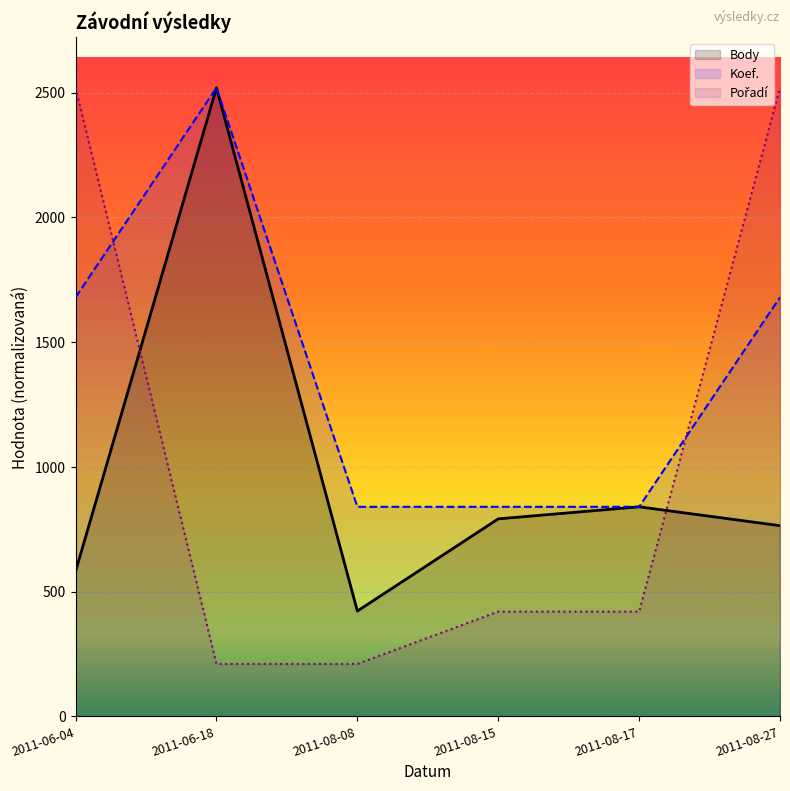

How many series are shown in this chart?

3